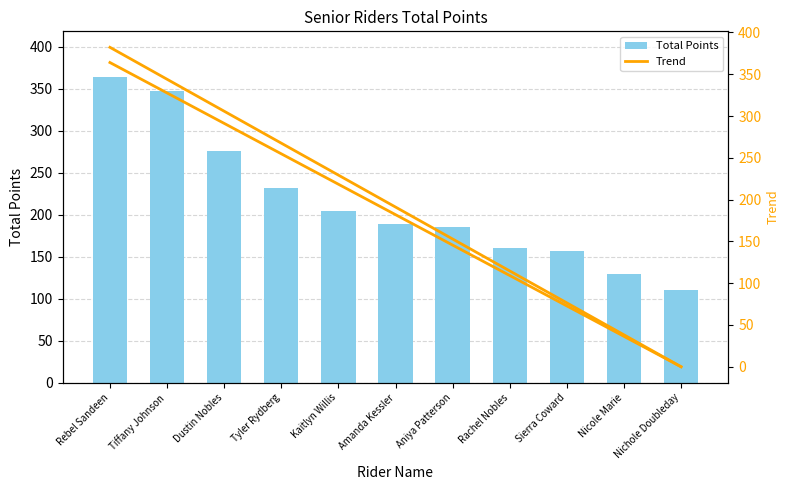

What is the difference between the maximum and minimum values in the Total Points series?

254